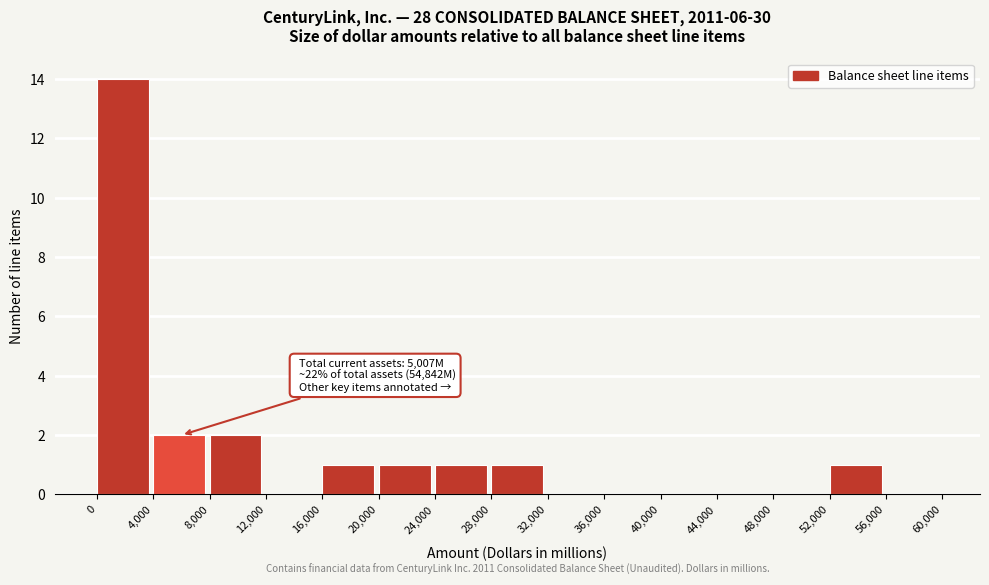

Over which range of the x-axis is the bar tallest?

0 to 4,000